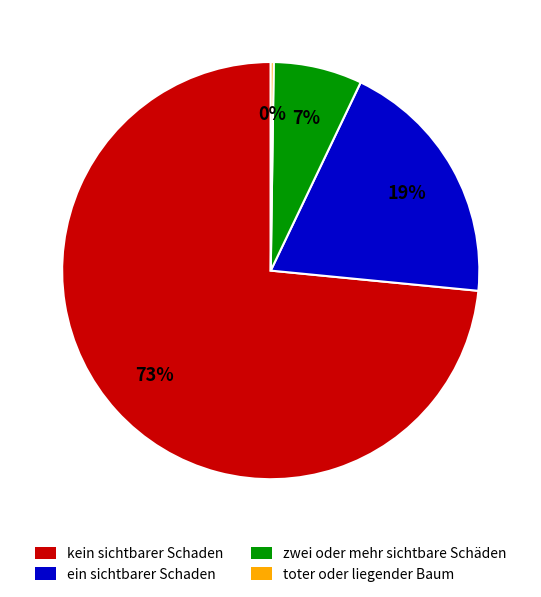

The zwei oder mehr sichtbare Schäden slice represents 1% of the pie. True or false?

False